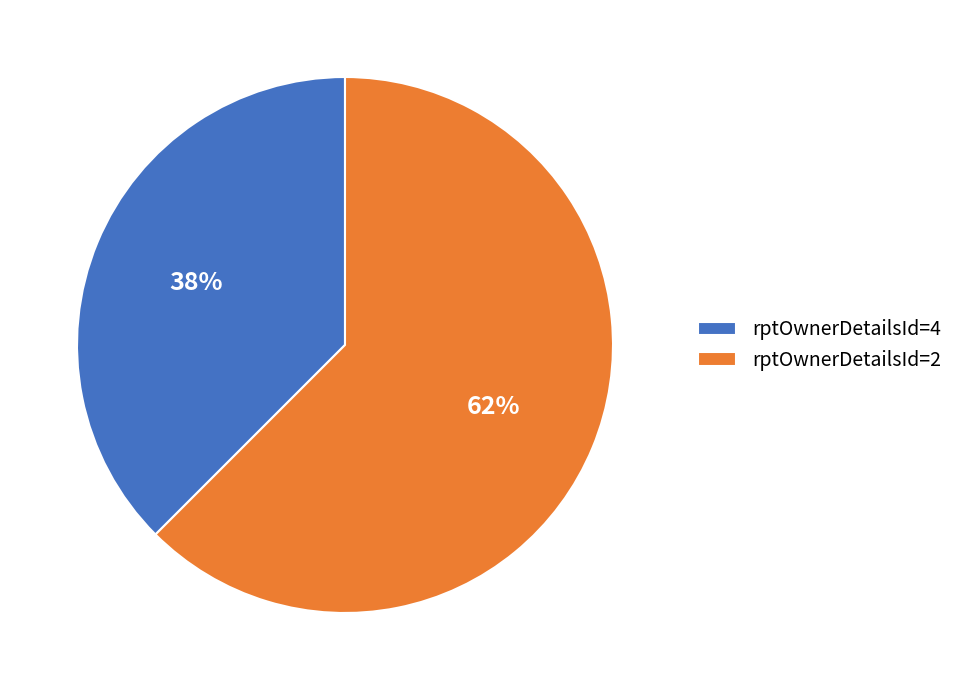

Between rptOwnerDetailsId=2 and rptOwnerDetailsId=4, which is larger?

rptOwnerDetailsId=2